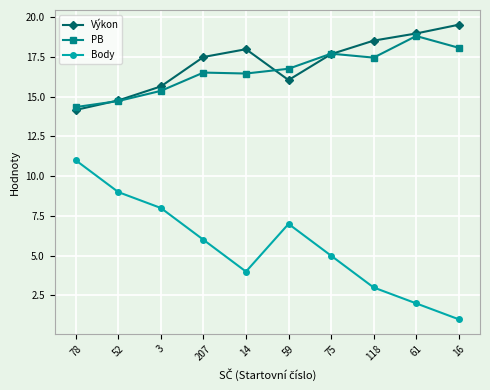

What is the smallest value displayed?

1.0